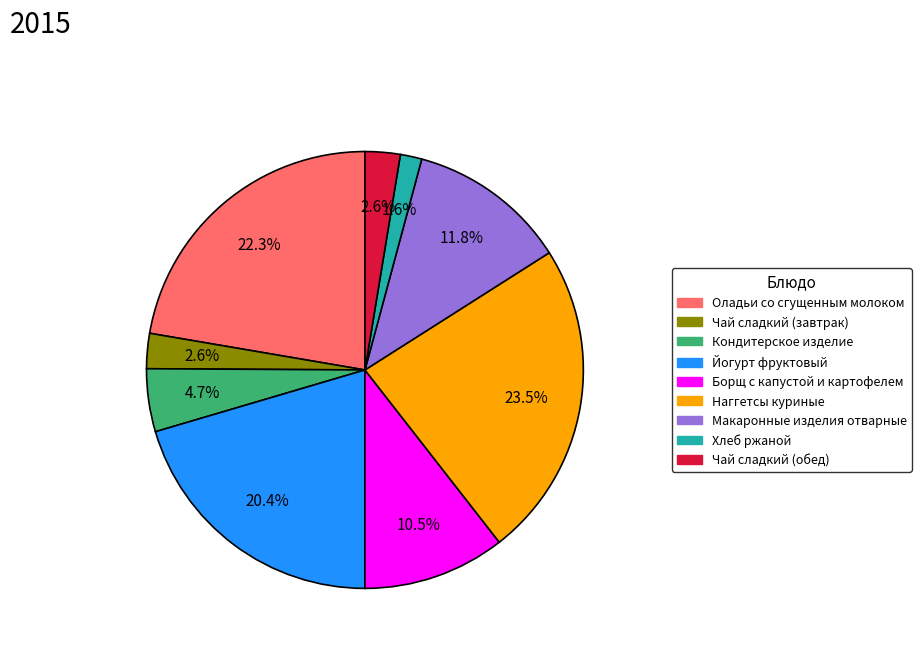

Combined, do Кондитерское изделие and Хлеб ржаной account for over 50%?

No